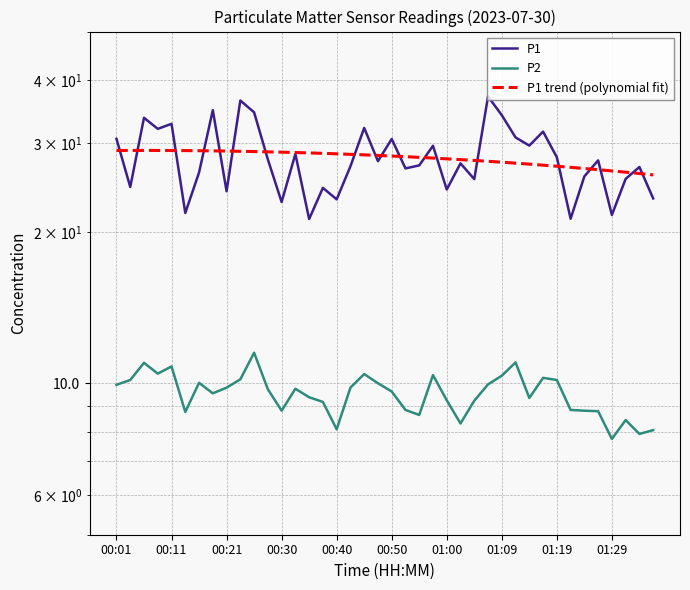

What is the minimum value for P1?

21.2